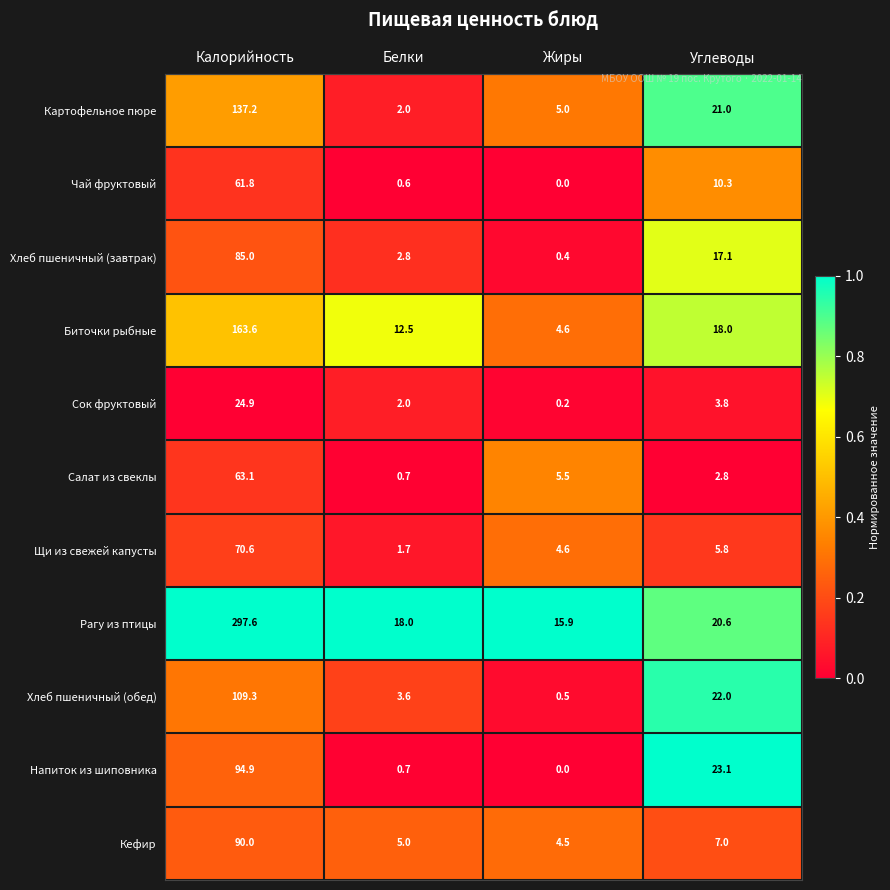

At which label is Напиток из шиповника closest to 47?

Углеводы